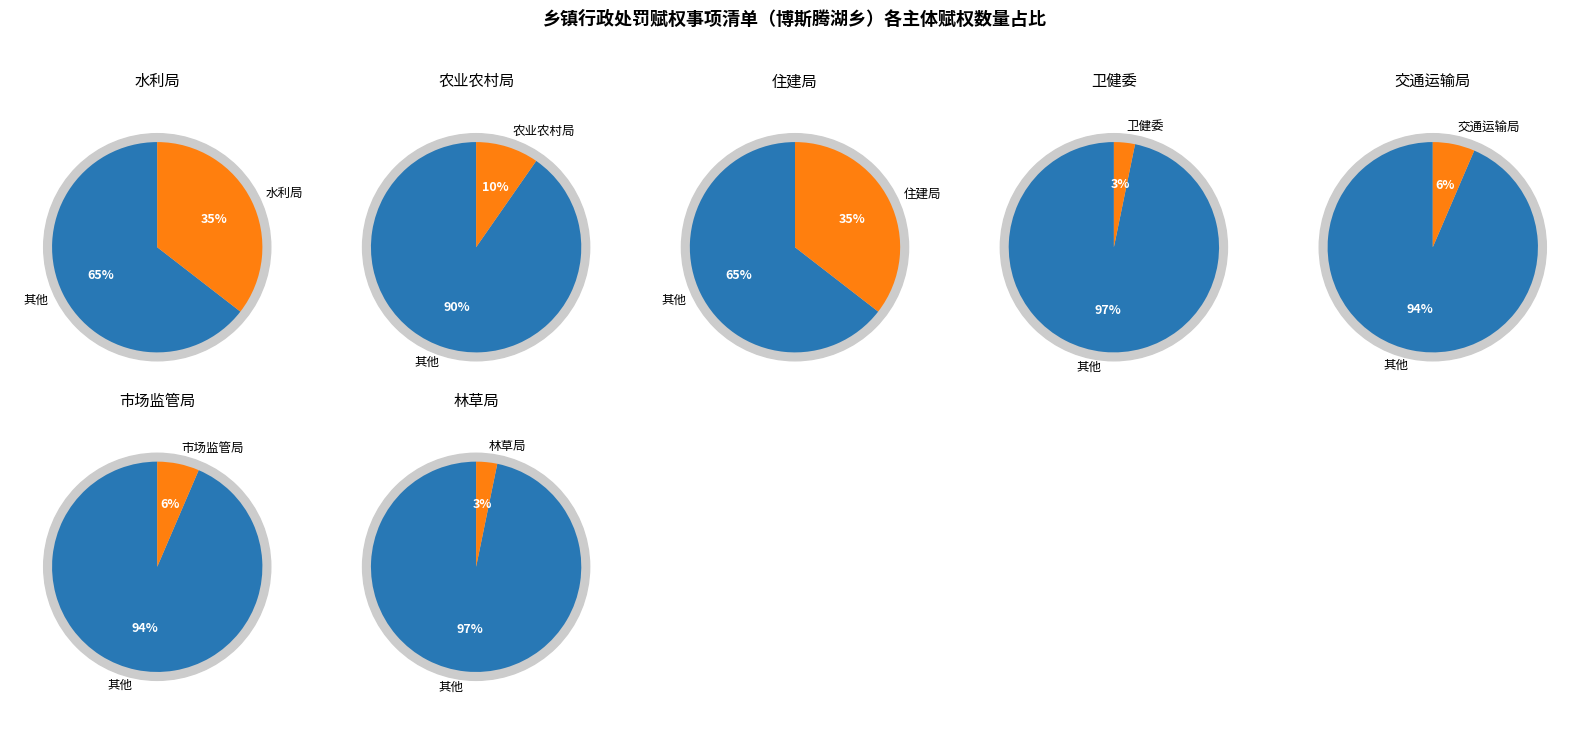

To the nearest percent, what is the difference between the largest and smallest slice percentages?

32%